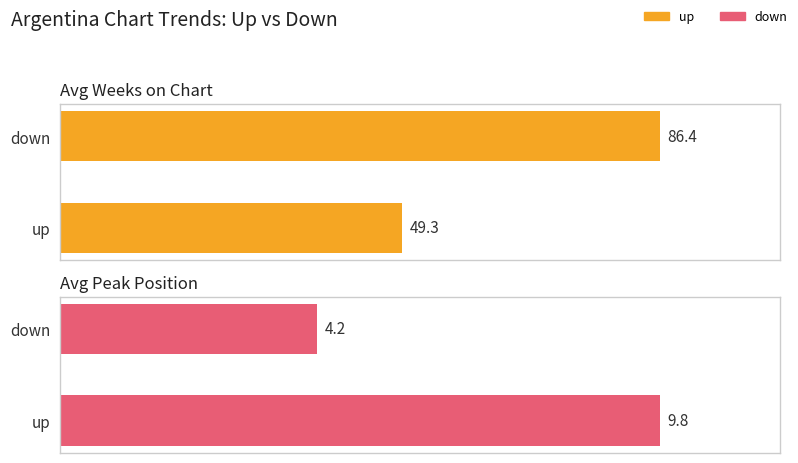

List the series in order of their overall mean, lowest first.

Average Peak Position, Average Weeks on Chart